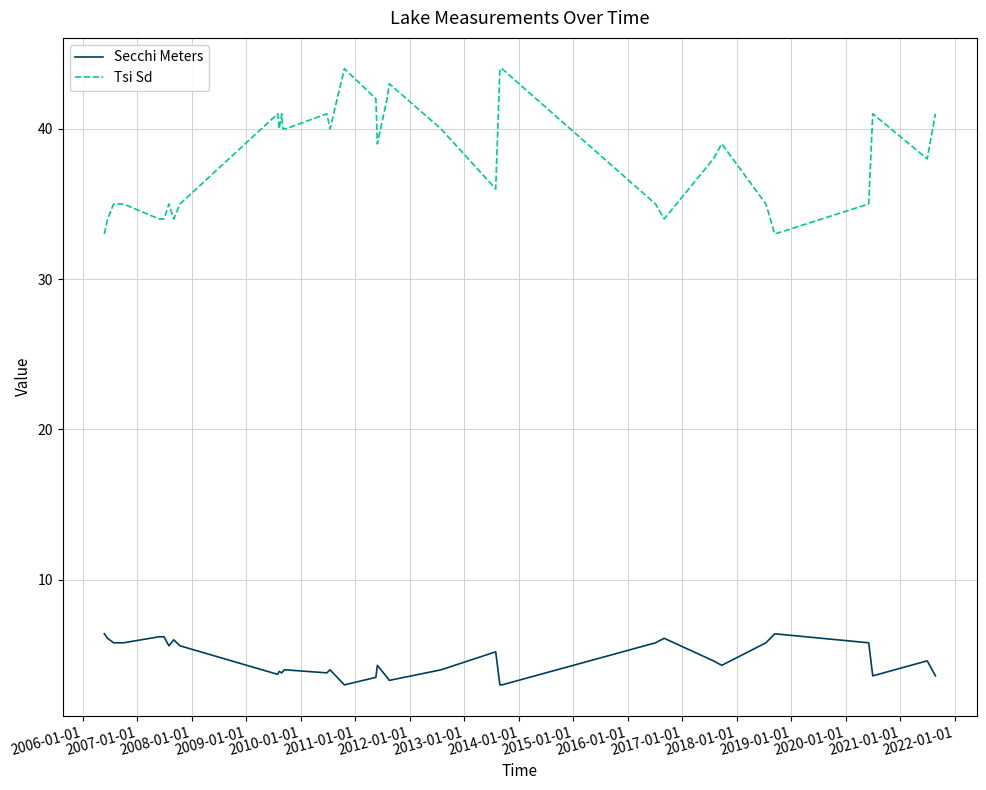

True or false: Tsi Sd and Secchi Meters cross at least once.

False